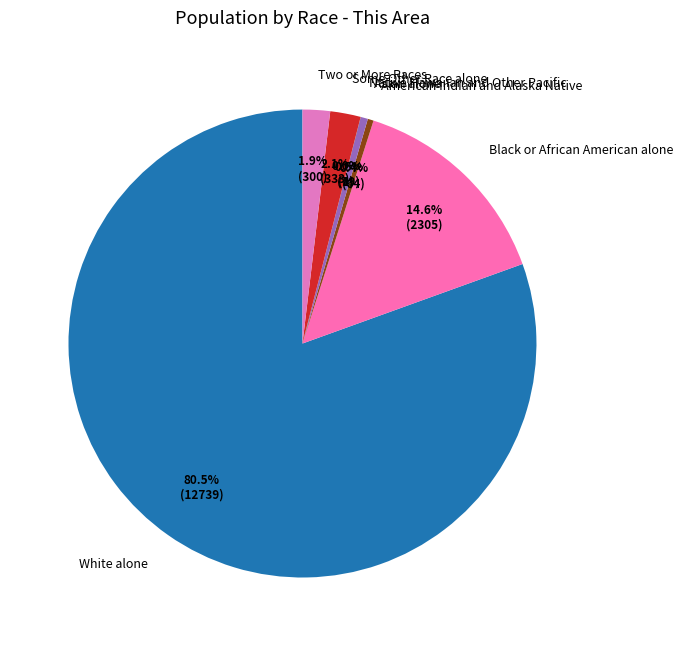

Approximately how many times larger is the value at American Indian and Alaska Native compared to Asian alone?

0.8